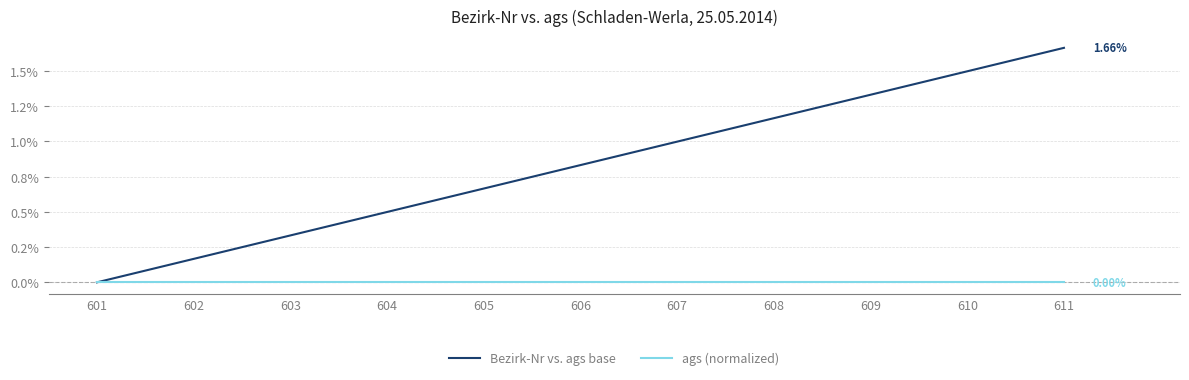

Does the chart have visible grid lines?

Yes